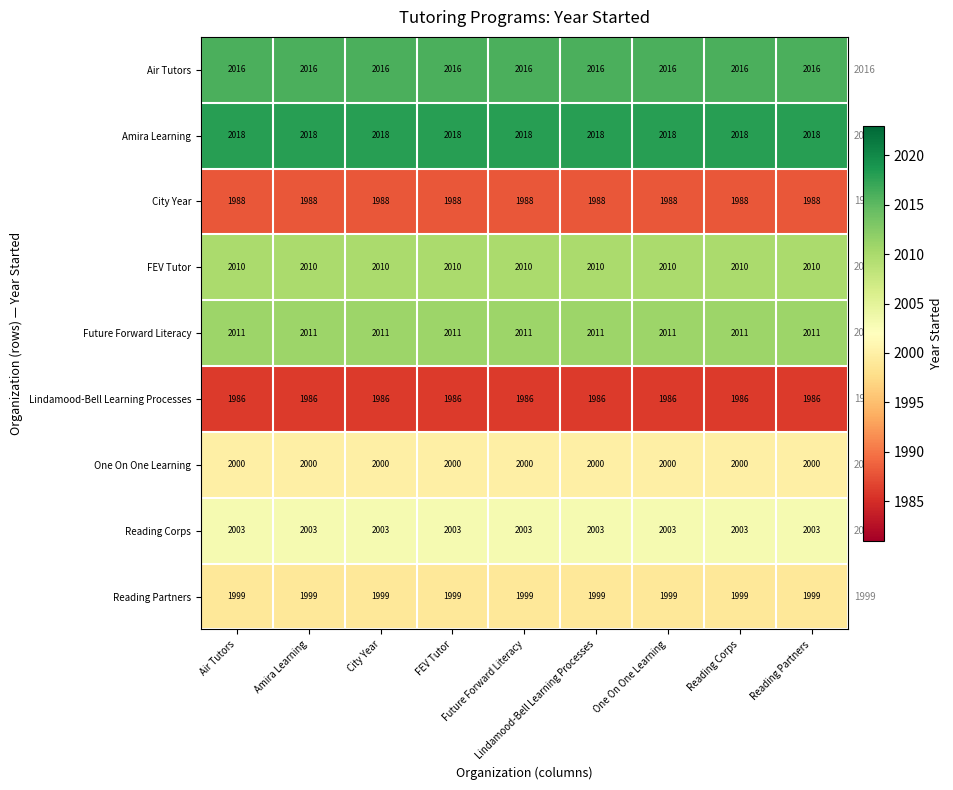

Which series has the largest total across all categories?

Amira Learning